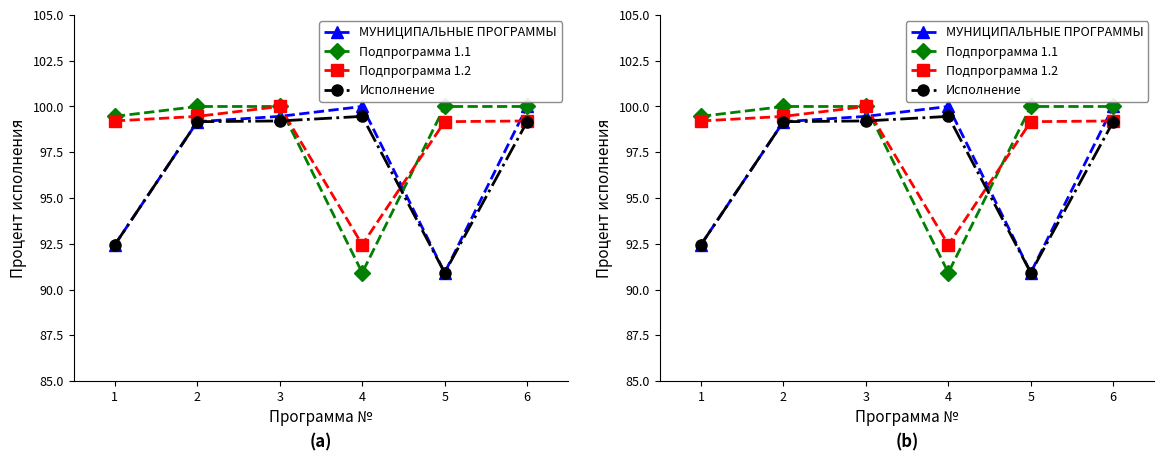

Which category has the lowest value in the МУНИЦИПАЛЬНЫЕ ПРОГРАММЫ series?

5